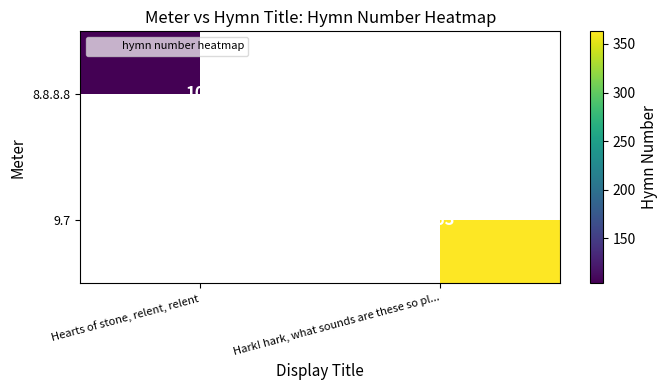

Which category has the lowest value across all series?

Hearts of stone, relent, relent